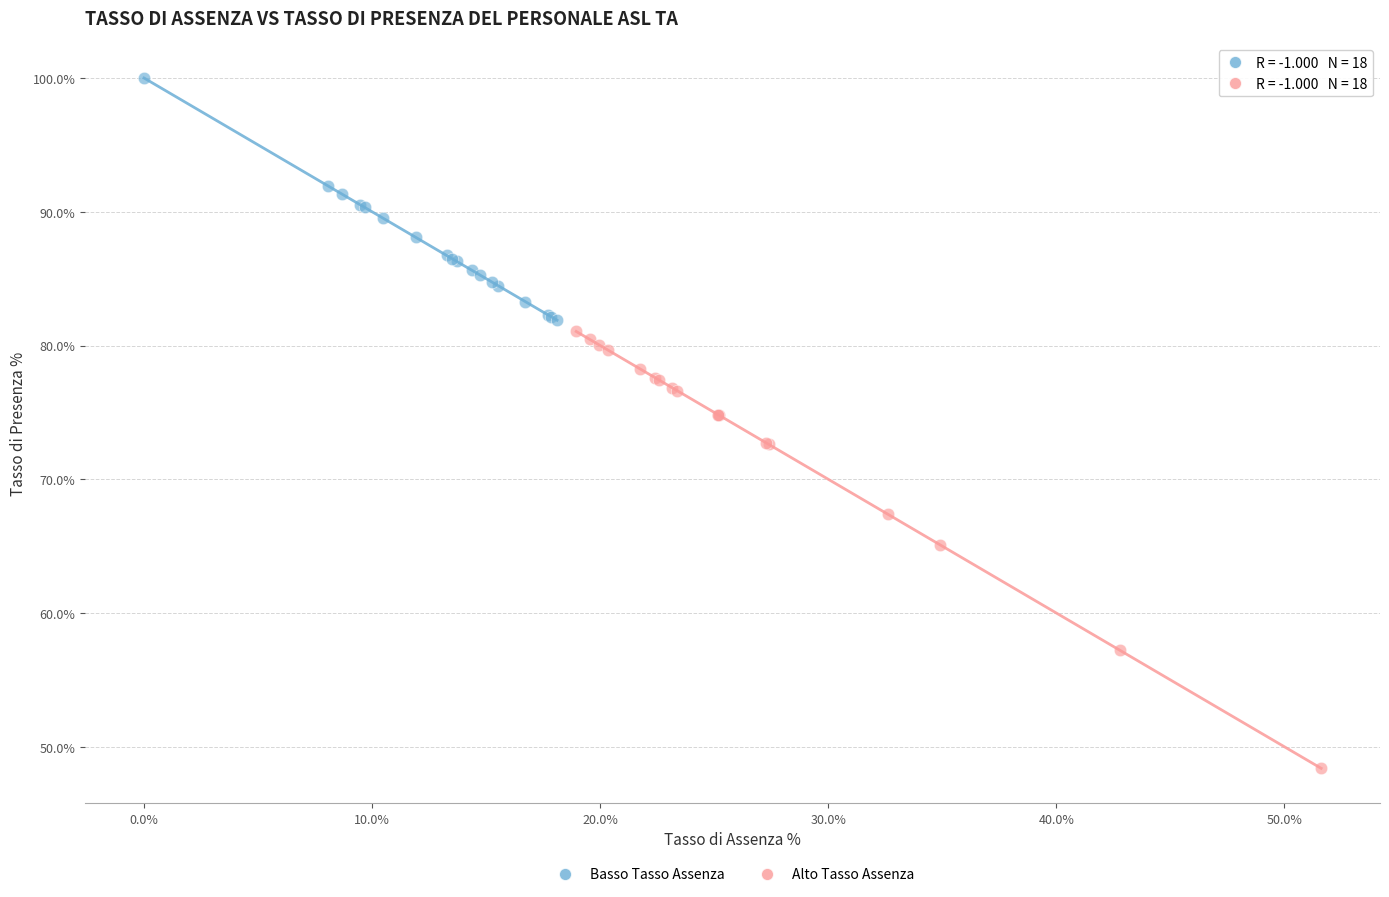

Which series reaches the maximum Y coordinate?

Basso Tasso Assenza